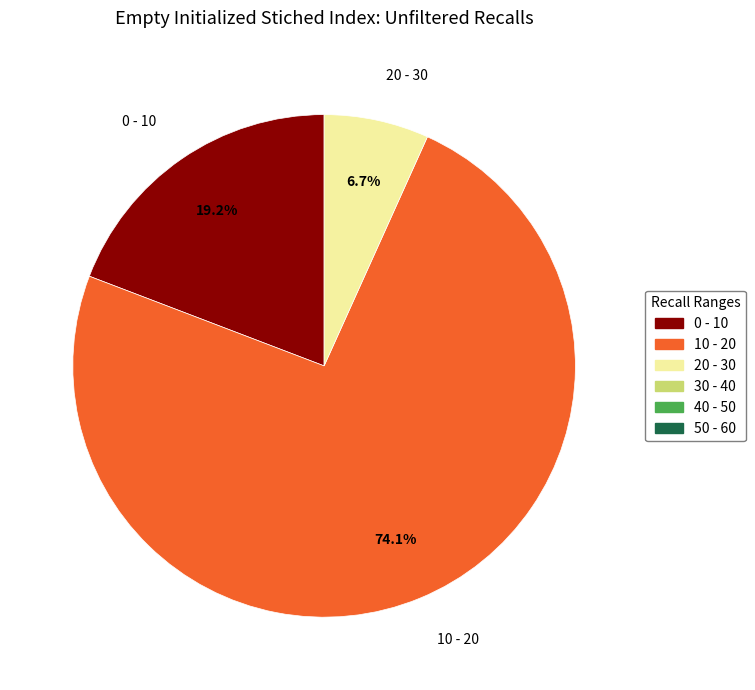

What is the smallest slice in the pie chart?

20 - 30